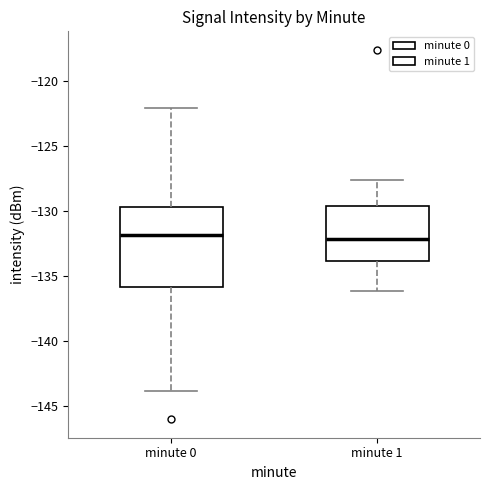

Where does the upper whisker of the box for minute 0 end on the y-axis? The values are not printed on the chart, so give them approximately, as read against the axis.

-122.0